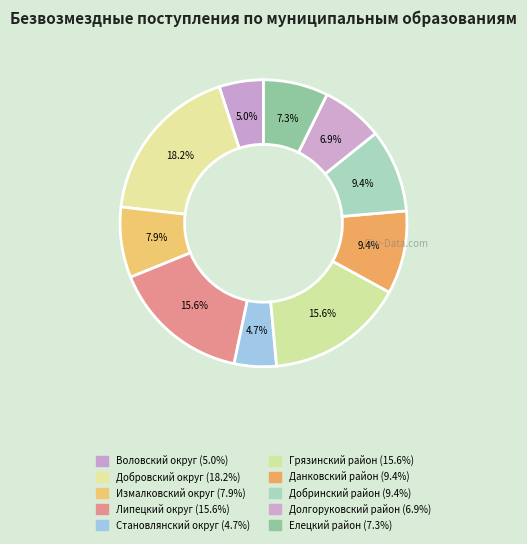

What portion of the pie excludes Добринский район?

90.6%